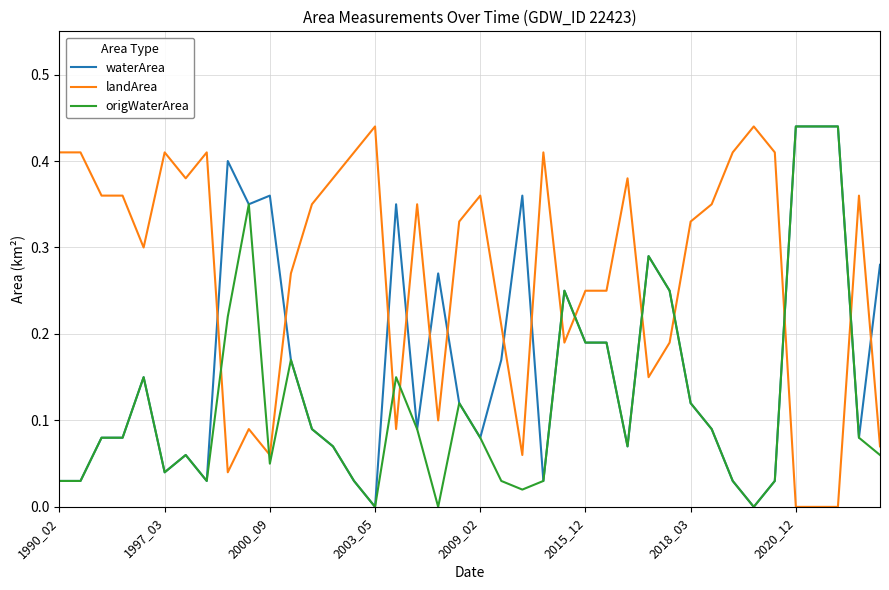

Which series has the largest total across all categories?

landArea